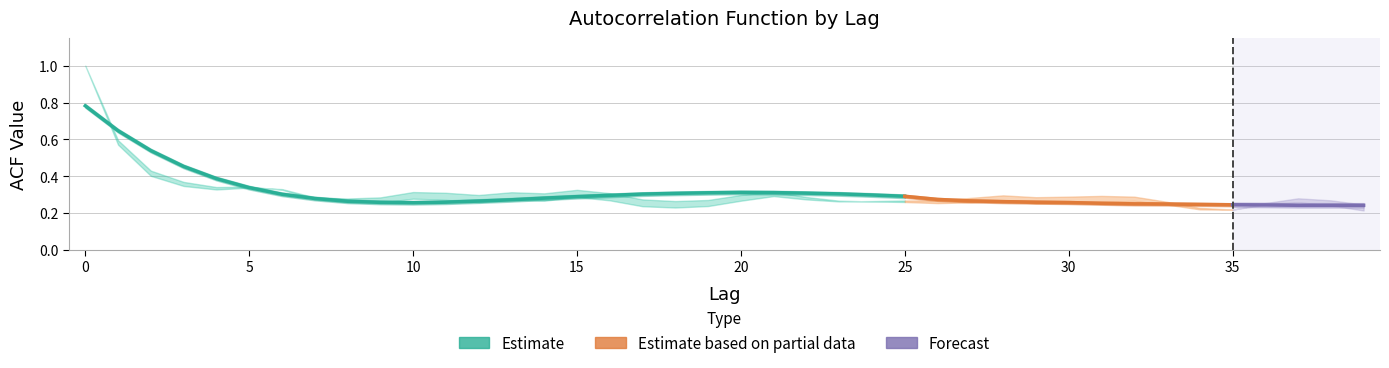

What is the difference between the second highest and second lowest values in the acf_shown series?

0.4